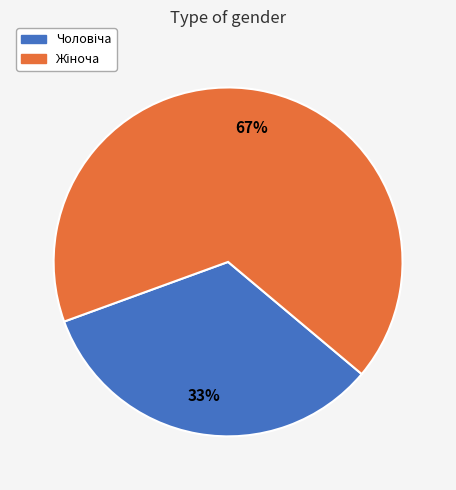

Does any single category account for the majority?

Yes